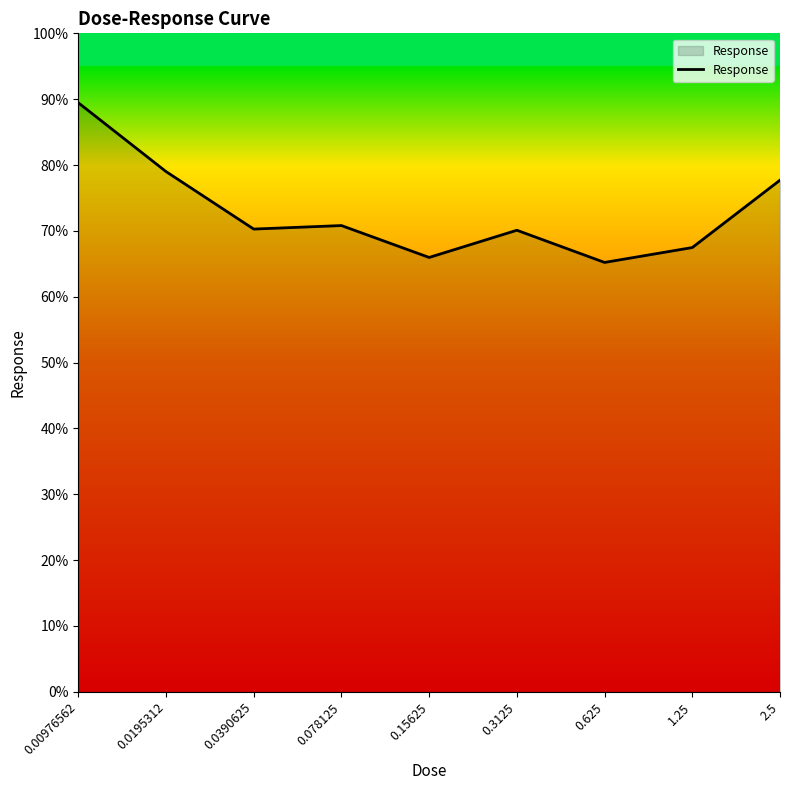

Is it true that the value at 0.0195312 is 79.0?

True